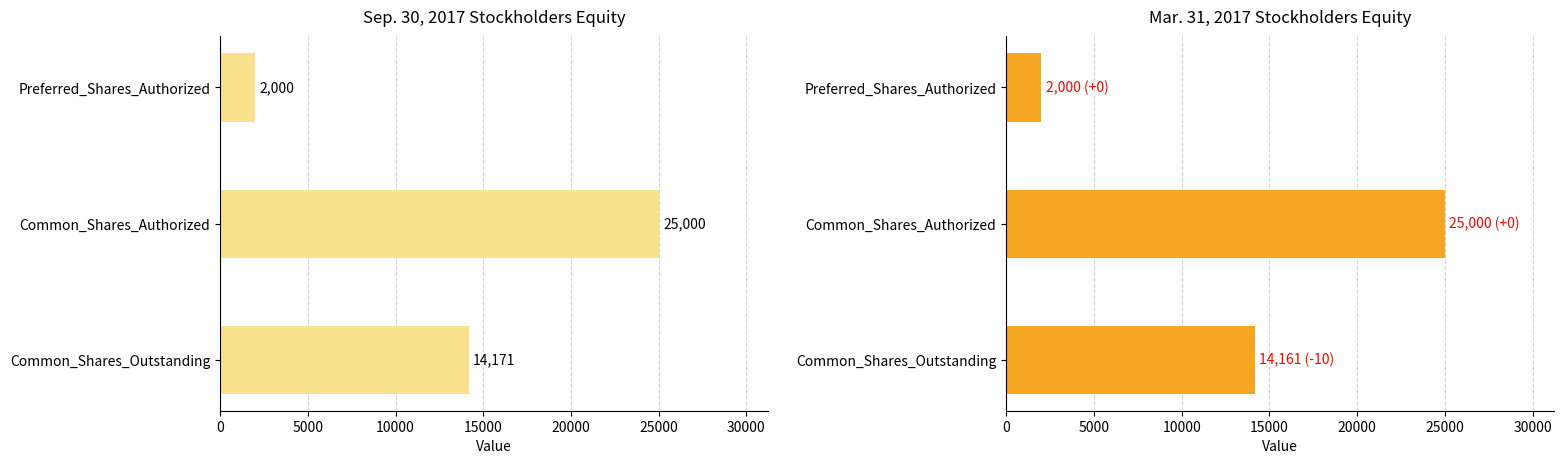

How many Sep. 30, 2017 values are between 2000 and 25000?

3